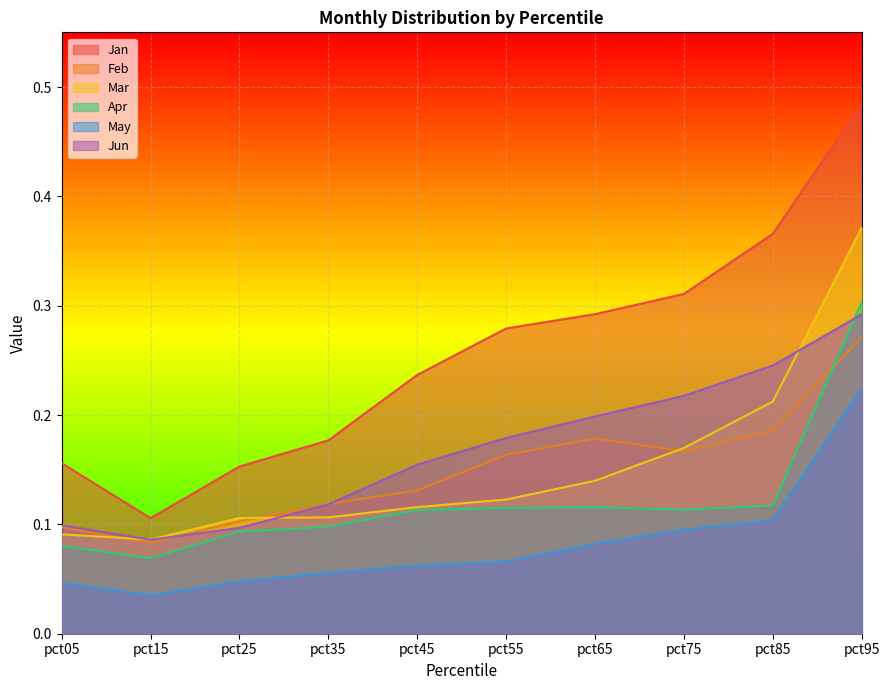

What is the total value across all series at pct05?

0.6